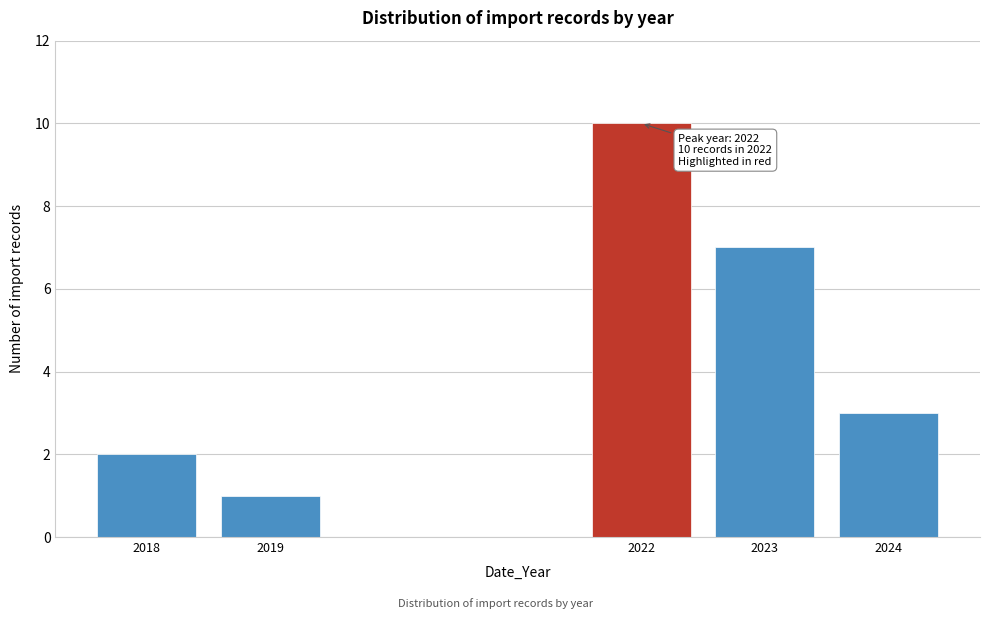

Reading left to right, transcribe all the data shown in this chart.

2018=2	2019=1	2022=10	2023=7	2024=3